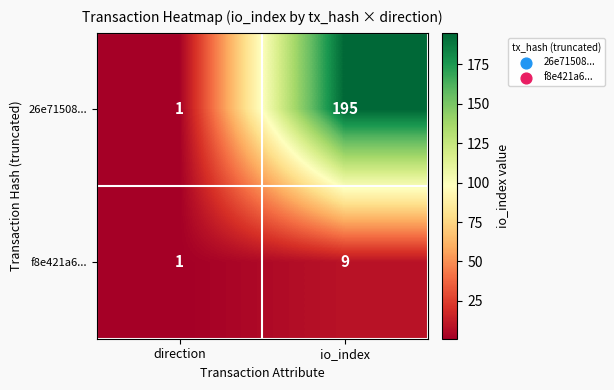

Is the value of f8e421a6... at direction greater than the value of 26e71508... at io_index?

No